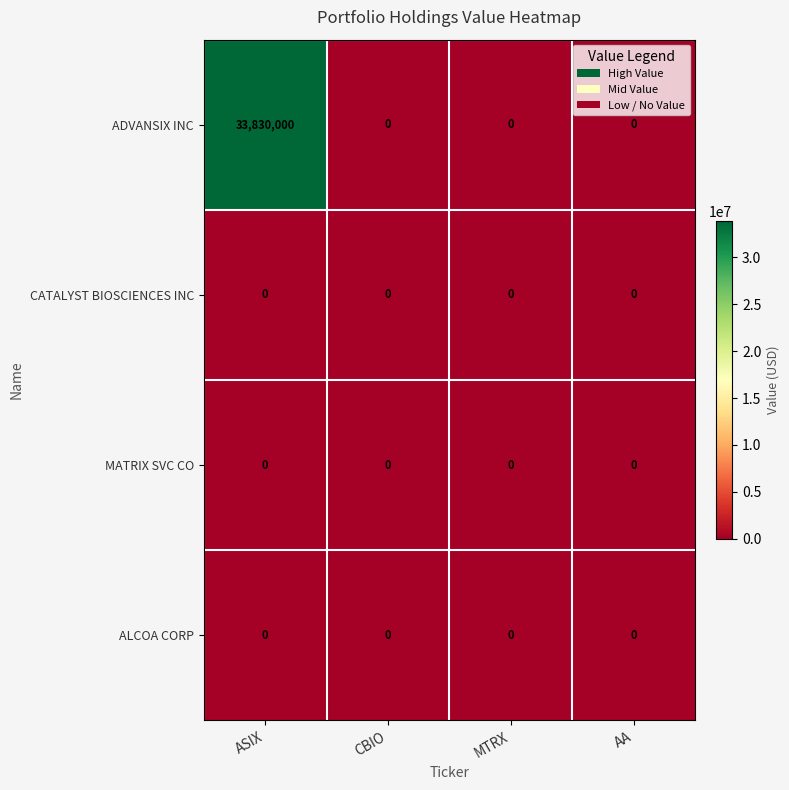

What is the greatest value displayed?

33830000